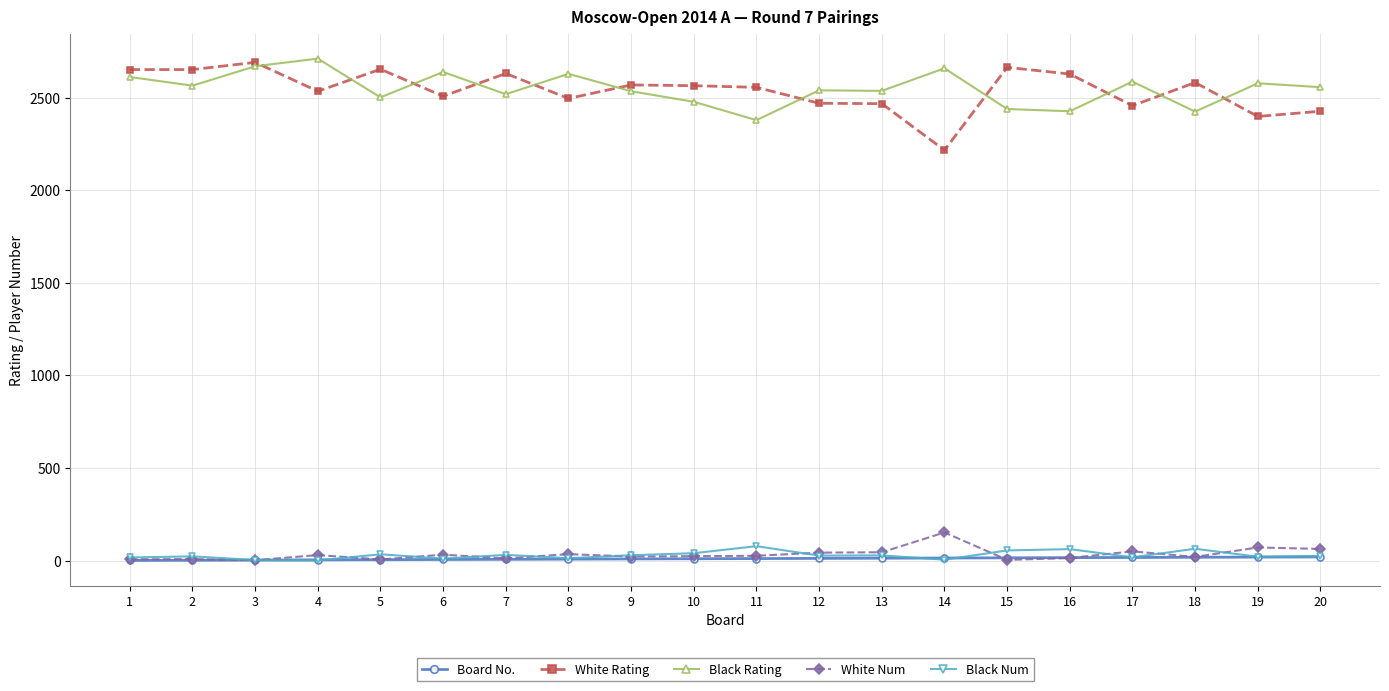

Which series has the largest range (max minus min)?

White Rating